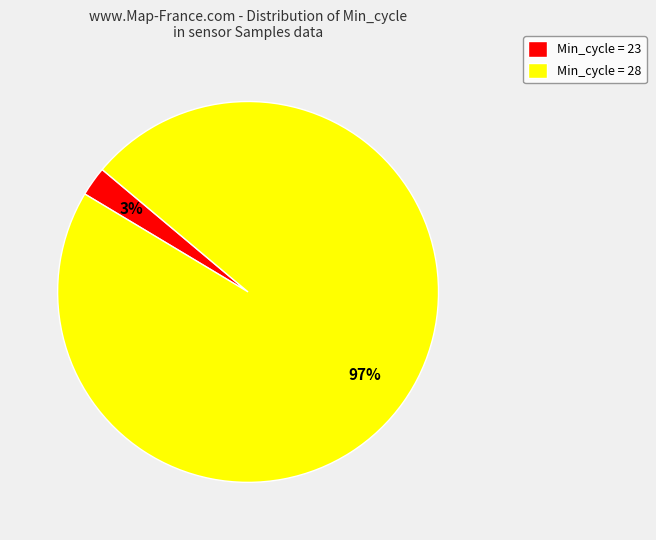

Do Min_cycle = 28 and Min_cycle = 23 together represent more than half of the pie?

Yes